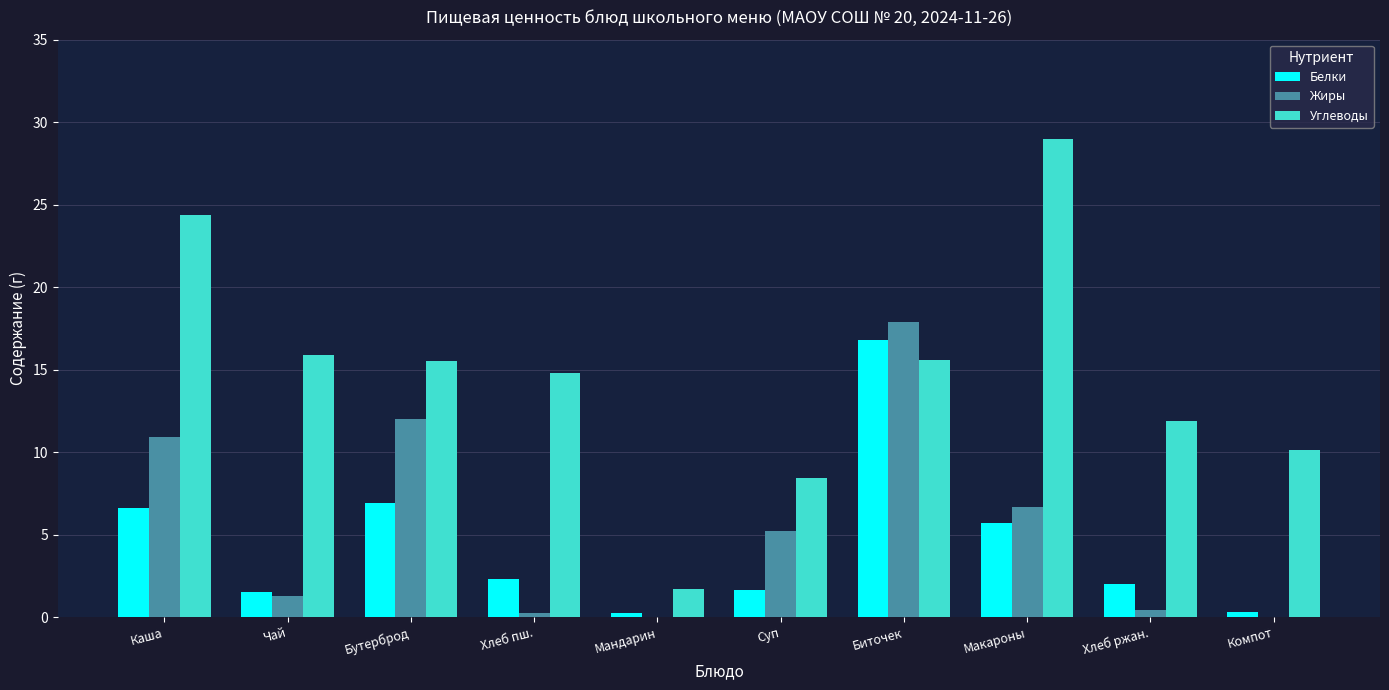

Which series changed the most between Хлеб пш. and Биточек?

Жиры